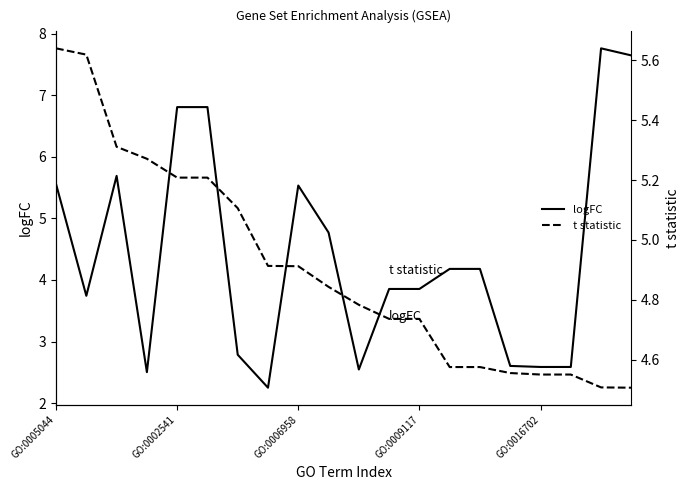

Is the value of logFC at 15 greater than the value of t statistic at 13?

No